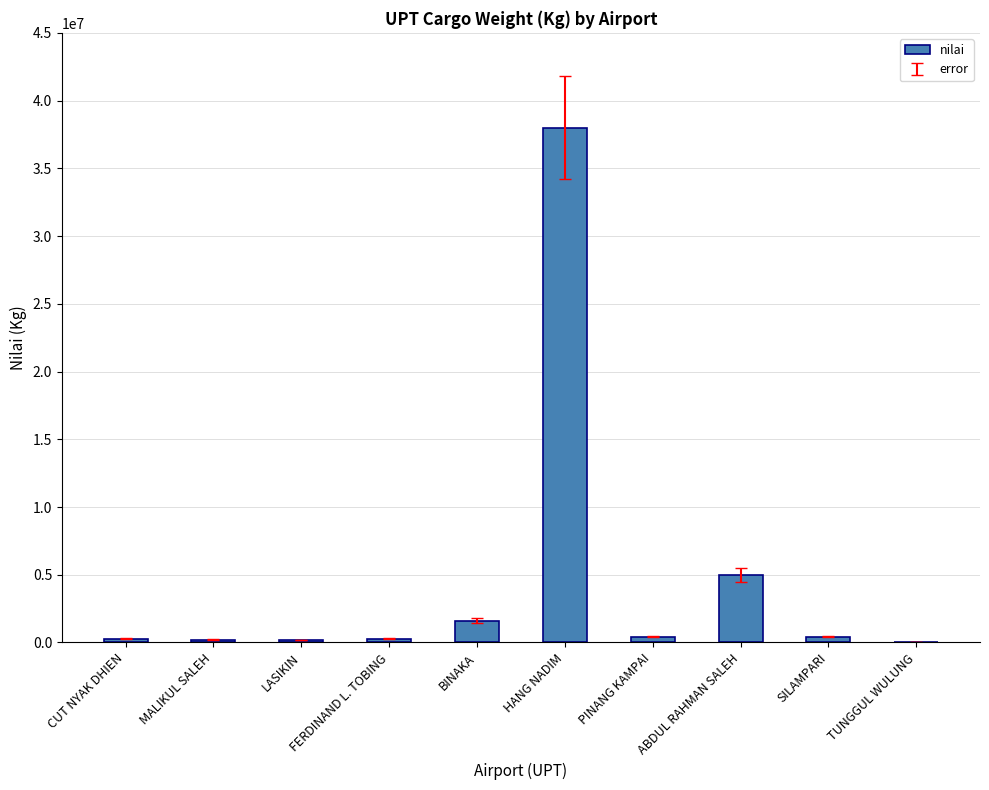

Between MALIKUL SALEH and ABDUL RAHMAN SALEH, which is larger?

ABDUL RAHMAN SALEH